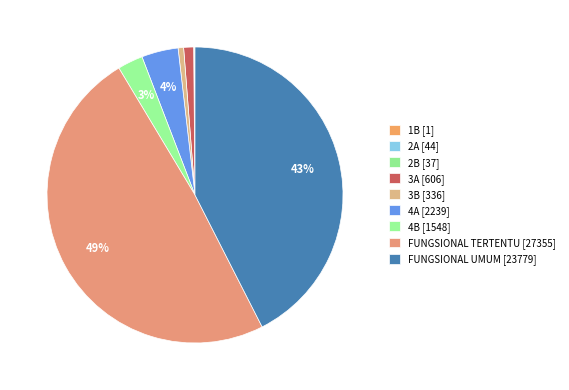

What portion of the pie excludes 1B?

100.0%